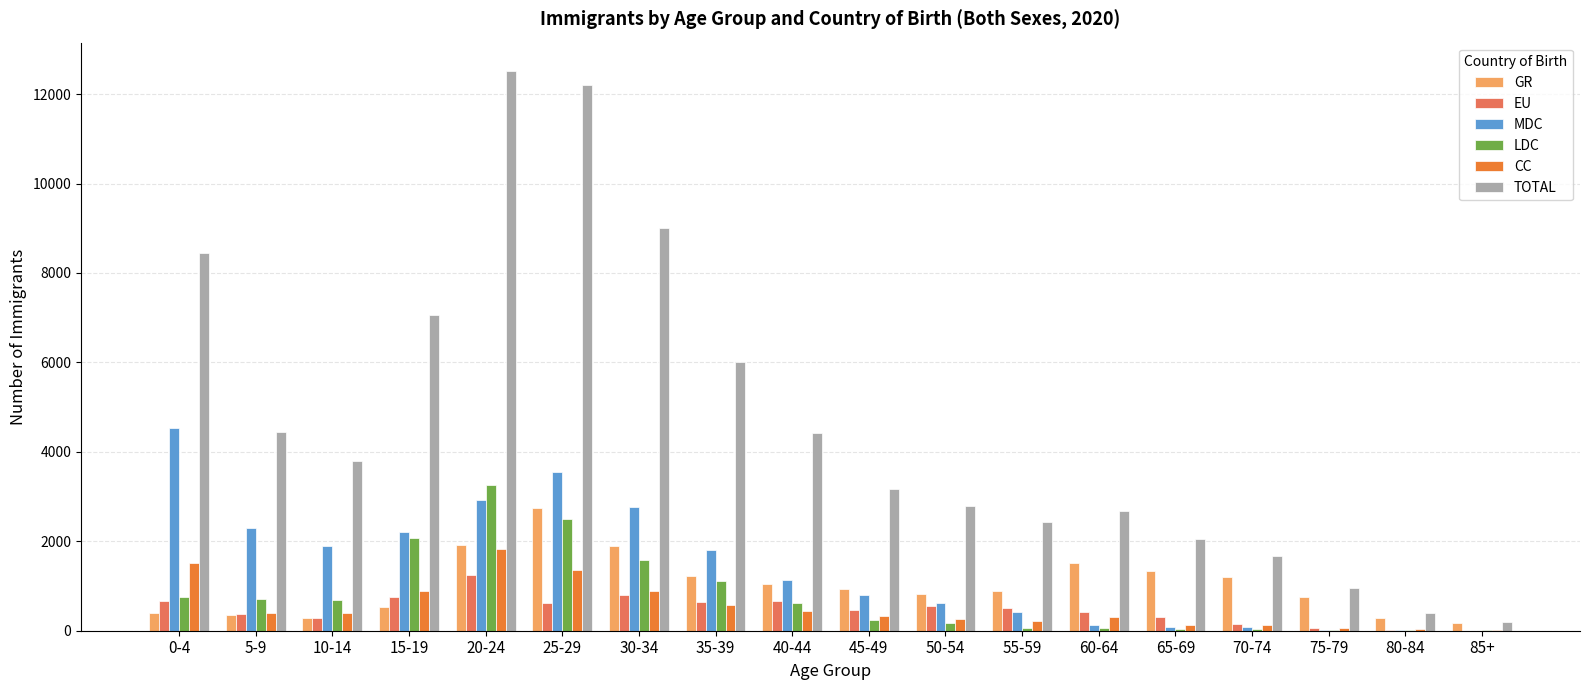

The value of TOTAL at 25-29 is 18334. True or false?

False